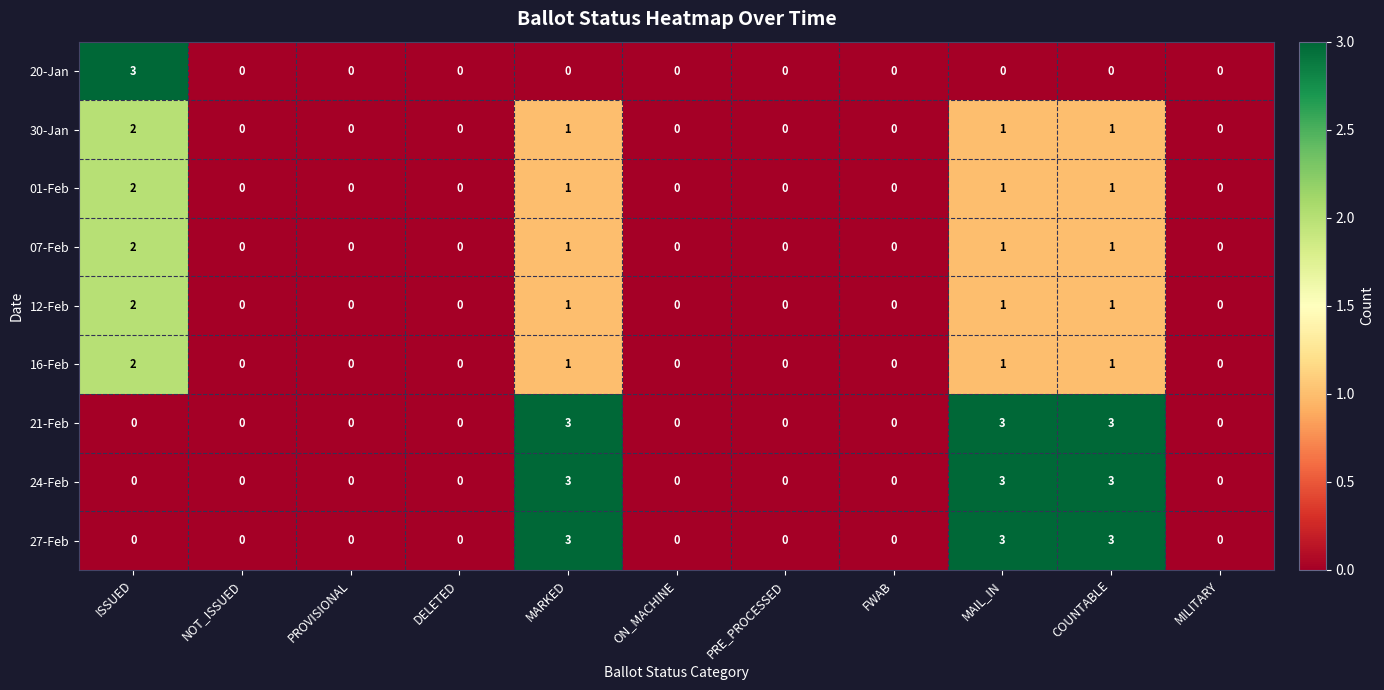

How many 24-Feb values are between 0 and 3?

11